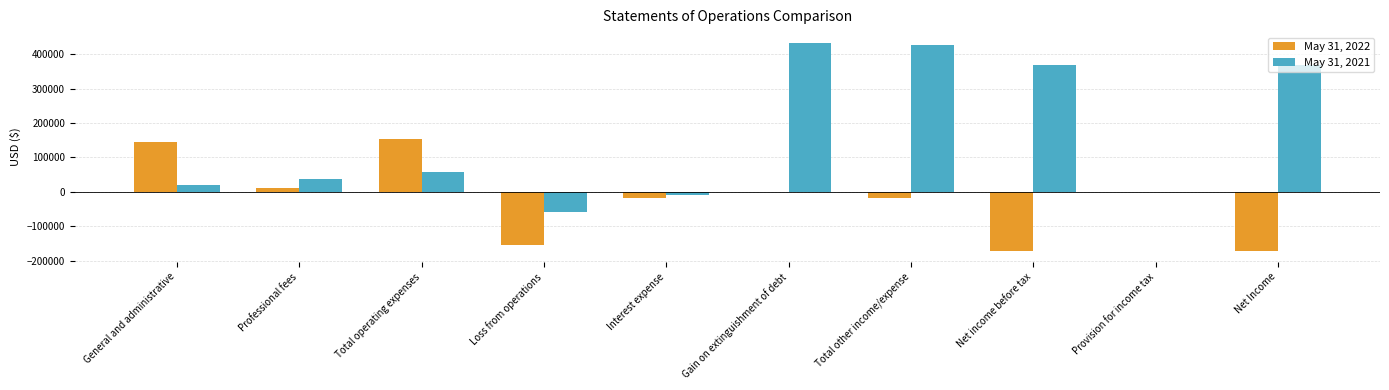

Count the number of data series in this chart.

2